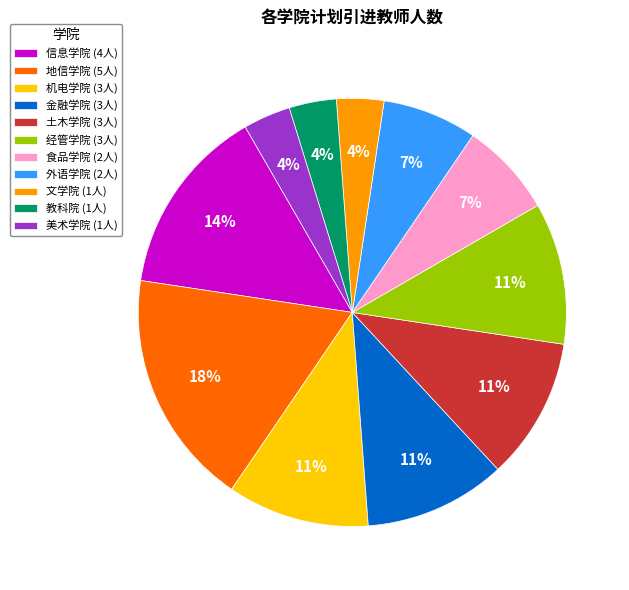

Between 外语学院 (2人) and 土木学院 (3人), which is larger?

土木学院 (3人)